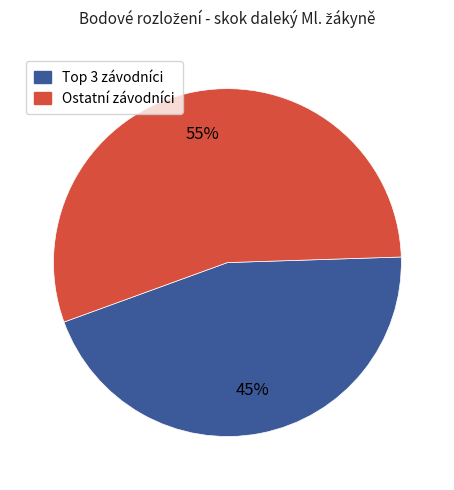

Is it true that Ostatní závodníci is 55% of the pie?

True